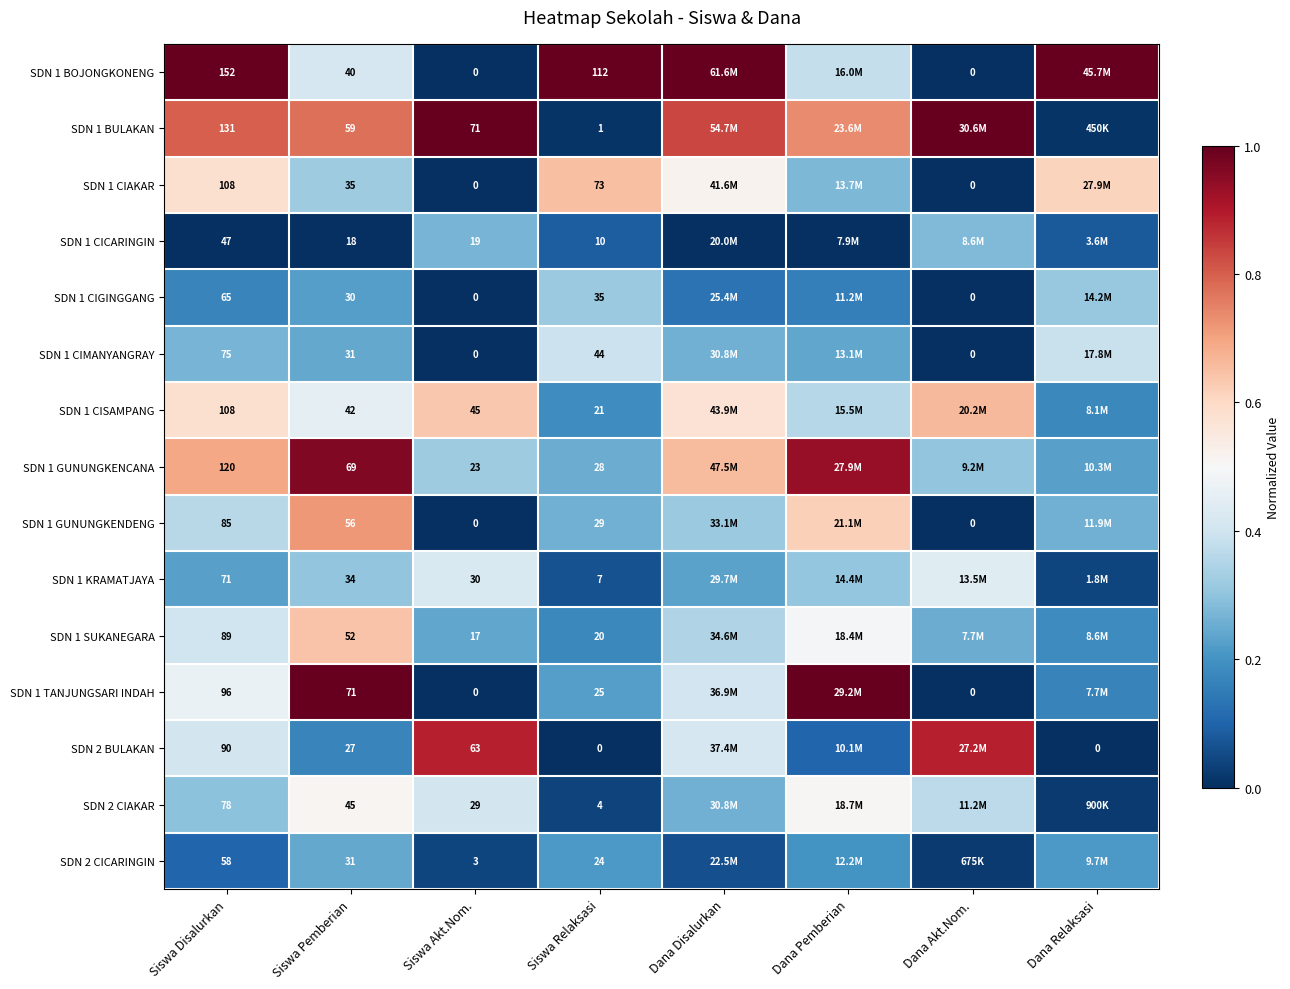

What is the difference between the highest and lowest values at Dana Akt.Nom.?

1.0